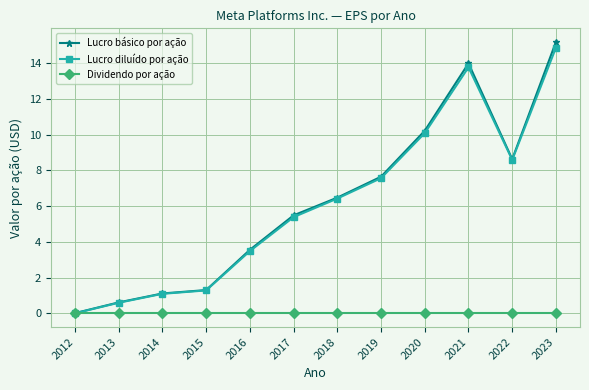

At how many categories does at least one series exceed 2?

8